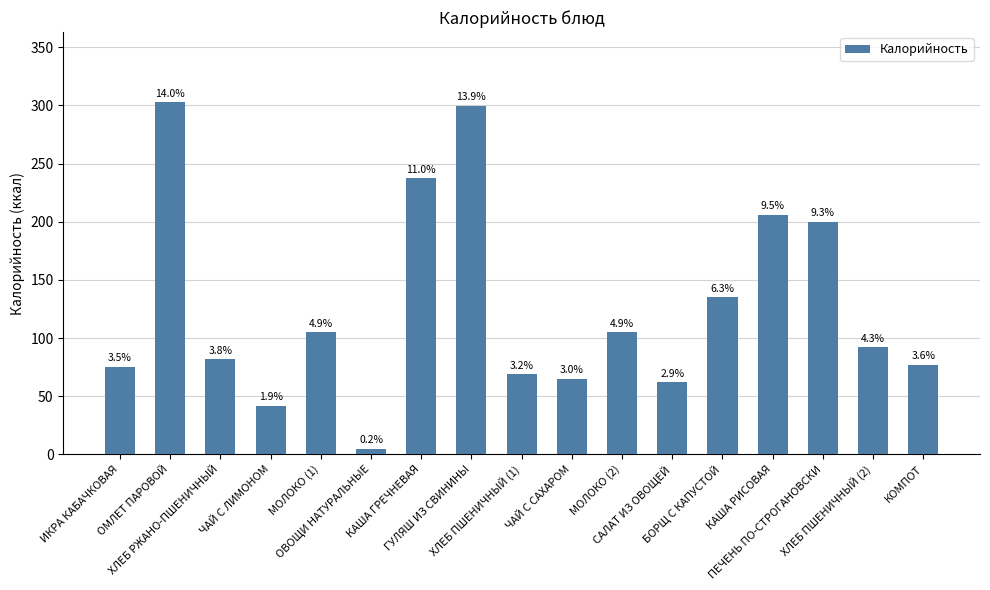

Are the bars horizontal?

No